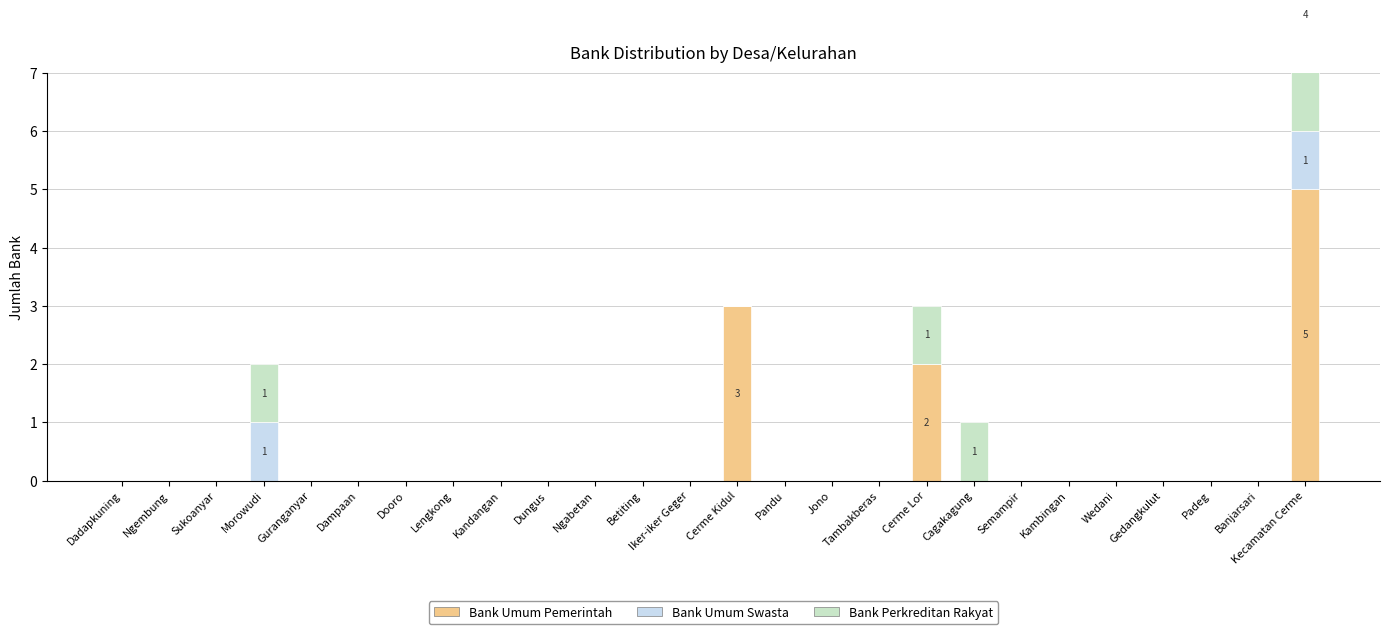

True or false: Bank Umum Pemerintah has a value of 3 at Dampaan.

False